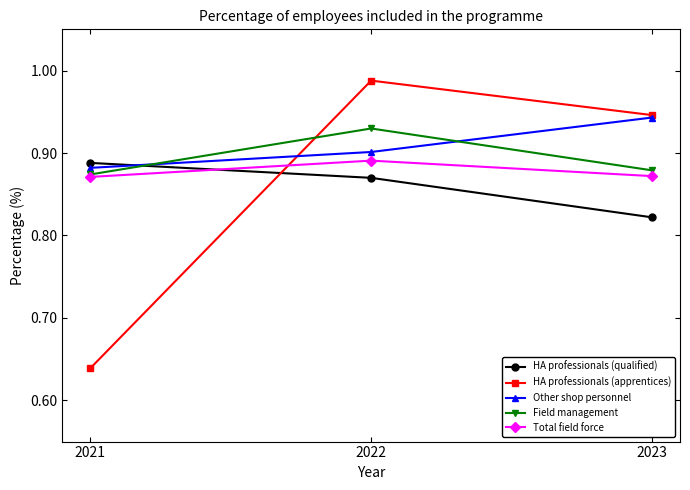

How many series are shown in this chart?

5